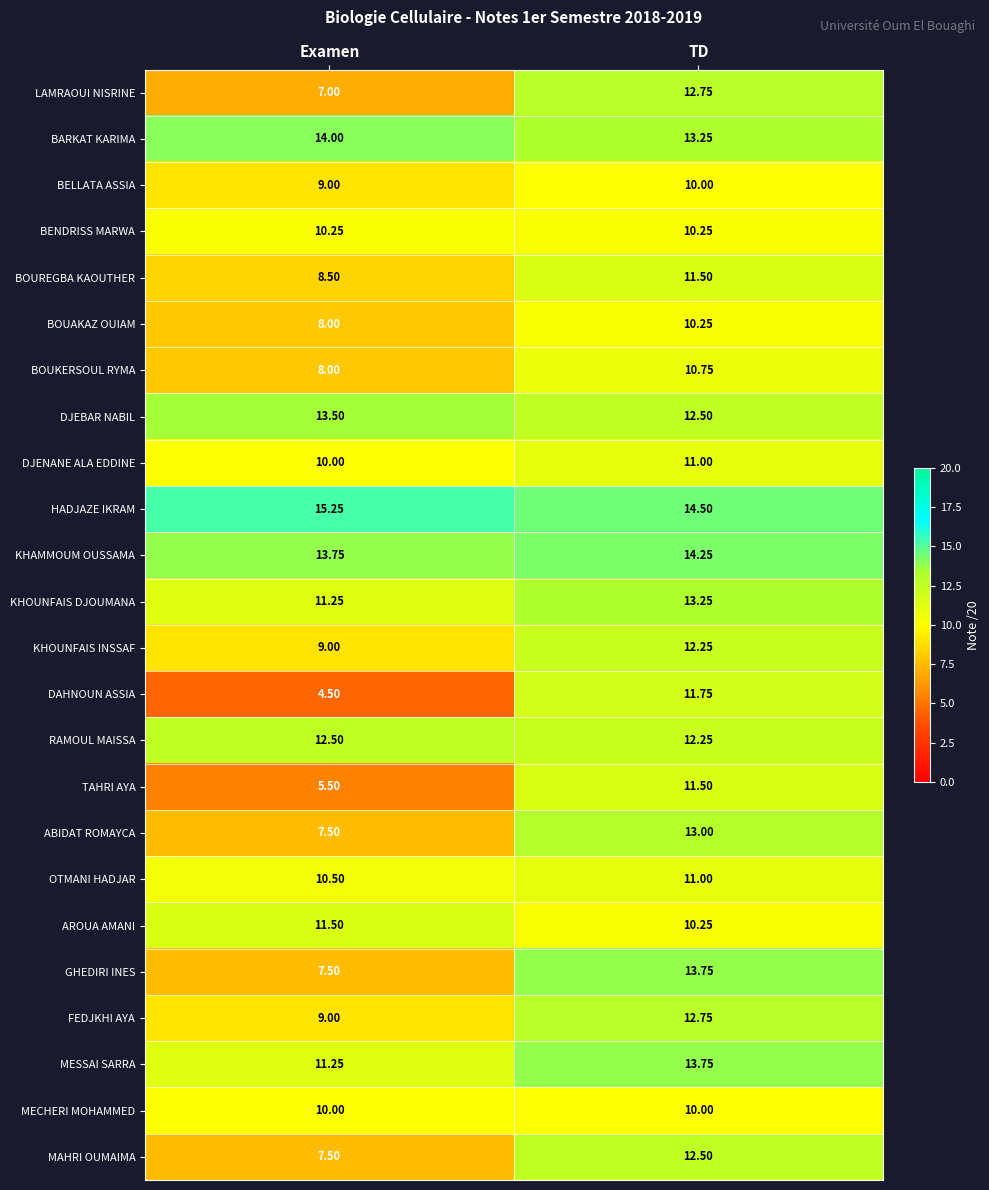

Where is BELLATA ASSIA nearest to the value 9?

Examen